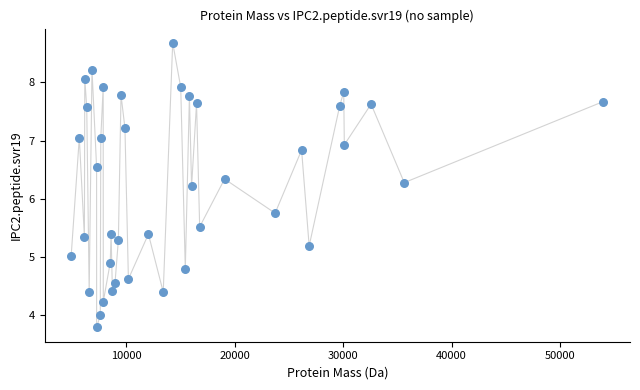

What is the range of X values (max minus min)?

49015.3